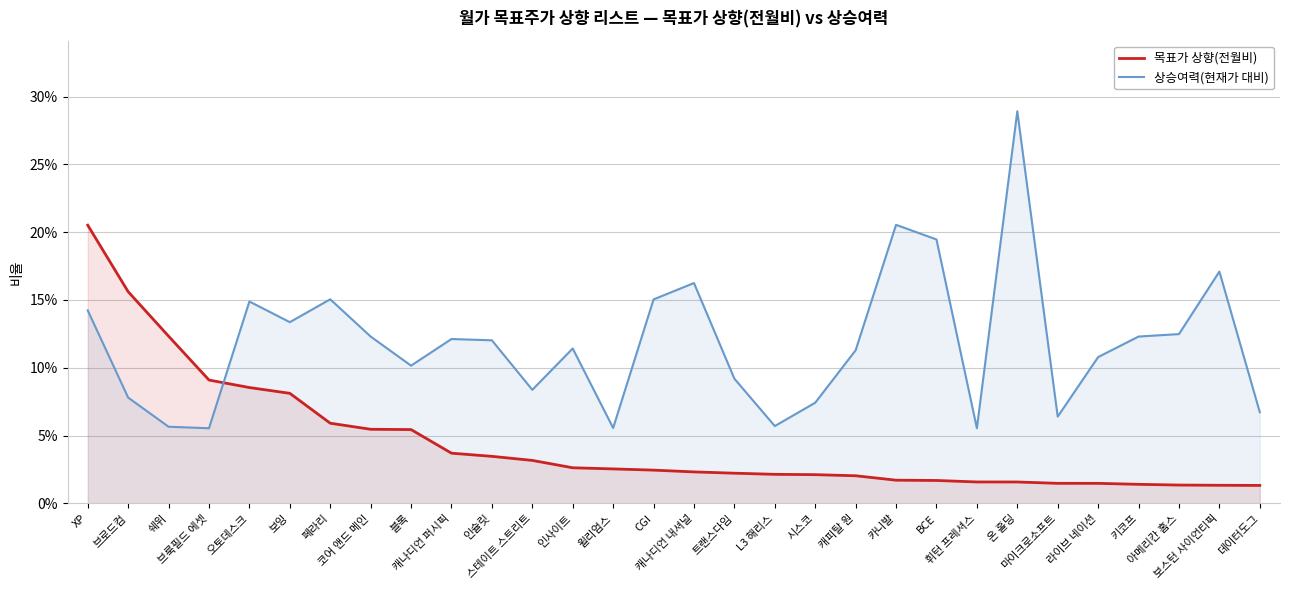

Reading right to left, transcribe all the data shown in this chart.

목표가 상향(전월비): 데이터도그=0.0	보스턴 사이언티픽=0.0	아메리칸 홈스=0.0	키코프=0.0	라이브 네이션=0.0	마이크로소프트=0.0	온 홀딩=0.0	휘턴 프레셔스=0.0	BCE=0.0	카니발=0.0	캐피탈 원=0.0	시스코=0.0	L3 해리스=0.0	트랜스다임=0.0	캐나디언 내셔널=0.0	CGI=0.0	윌리엄스=0.0	인사이트=0.0	스테이트 스트리트=0.0	인슐릿=0.0	캐나디언 퍼시픽=0.0	블록=0.1	코어 앤드 메인=0.1	페라리=0.1	보잉=0.1	오토데스크=0.1	브룩필드 에셋=0.1	쉐위=0.1	브로드컴=0.2	XP=0.2
상승여력(현재가 대비): 데이터도그=0.1	보스턴 사이언티픽=0.2	아메리칸 홈스=0.1	키코프=0.1	라이브 네이션=0.1	마이크로소프트=0.1	온 홀딩=0.3	휘턴 프레셔스=0.1	BCE=0.2	카니발=0.2	캐피탈 원=0.1	시스코=0.1	L3 해리스=0.1	트랜스다임=0.1	캐나디언 내셔널=0.2	CGI=0.2	윌리엄스=0.1	인사이트=0.1	스테이트 스트리트=0.1	인슐릿=0.1	캐나디언 퍼시픽=0.1	블록=0.1	코어 앤드 메인=0.1	페라리=0.2	보잉=0.1	오토데스크=0.1	브룩필드 에셋=0.1	쉐위=0.1	브로드컴=0.1	XP=0.1